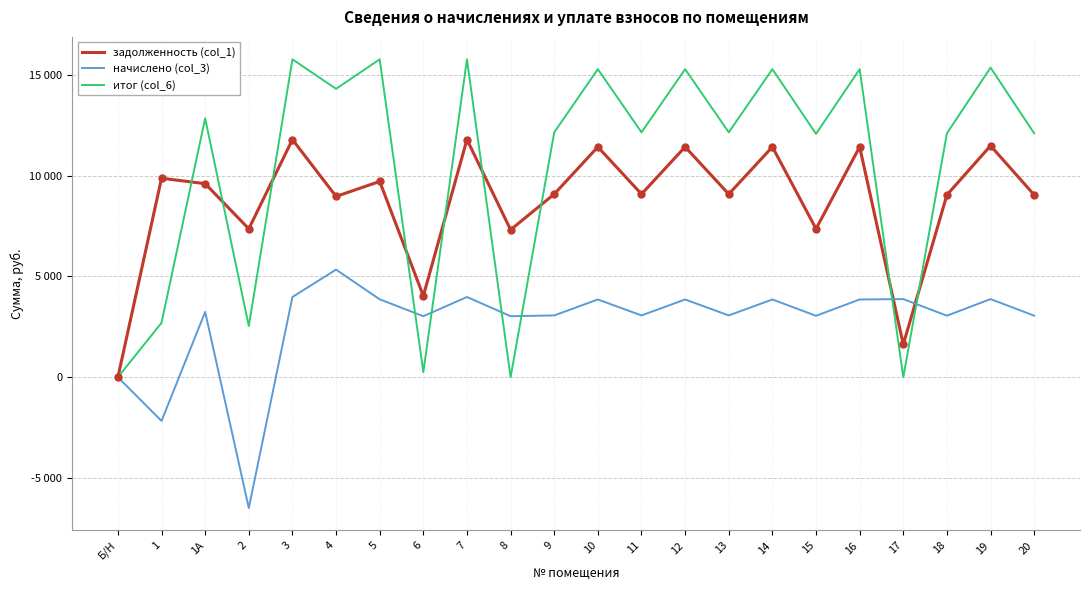

What is the value of the задолженность (col_1) point at the 19th from the left?

1627.4